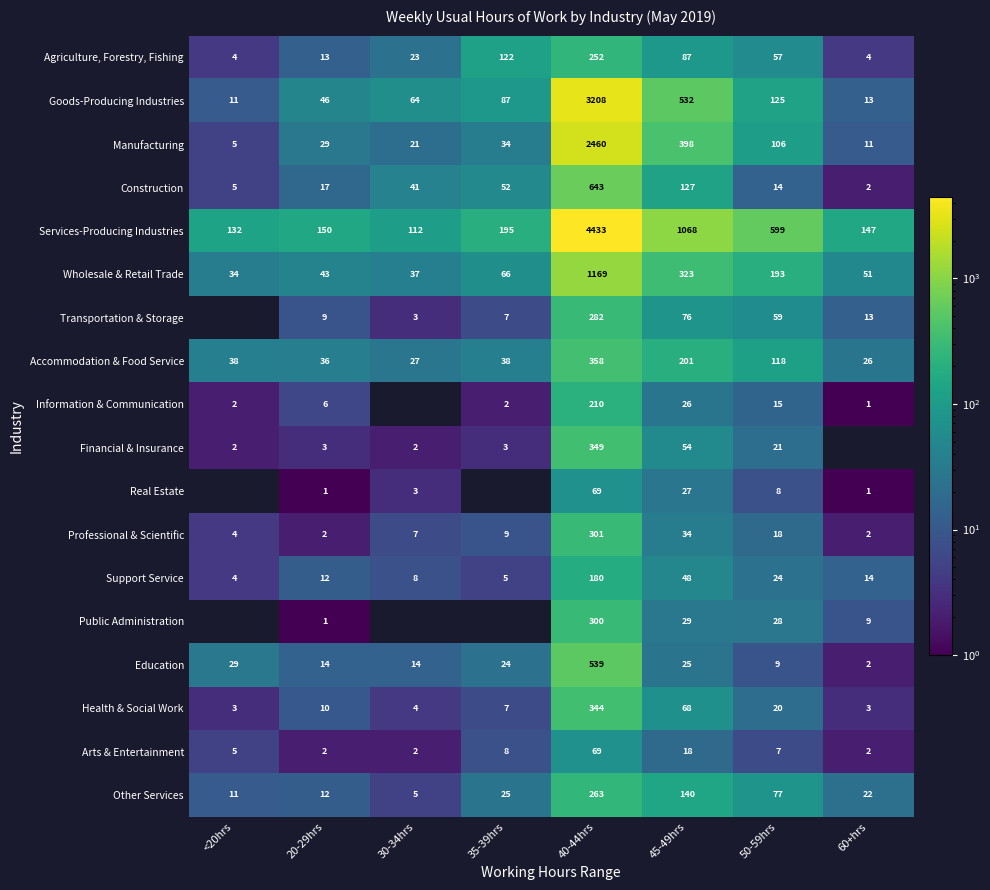

Rank the categories by Wholesale & Retail Trade value from highest to lowest.

40-44hrs, 45-49hrs, 50-59hrs, 35-39hrs, 60+hrs, 20-29hrs, 30-34hrs, <20hrs